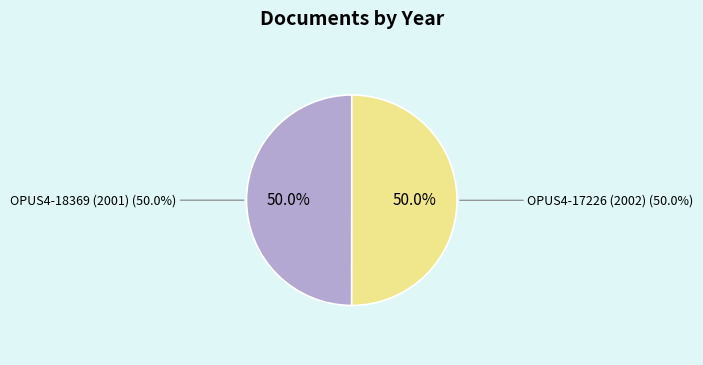

Is it true that OPUS4-18369 (2001) is 57% of the pie?

False